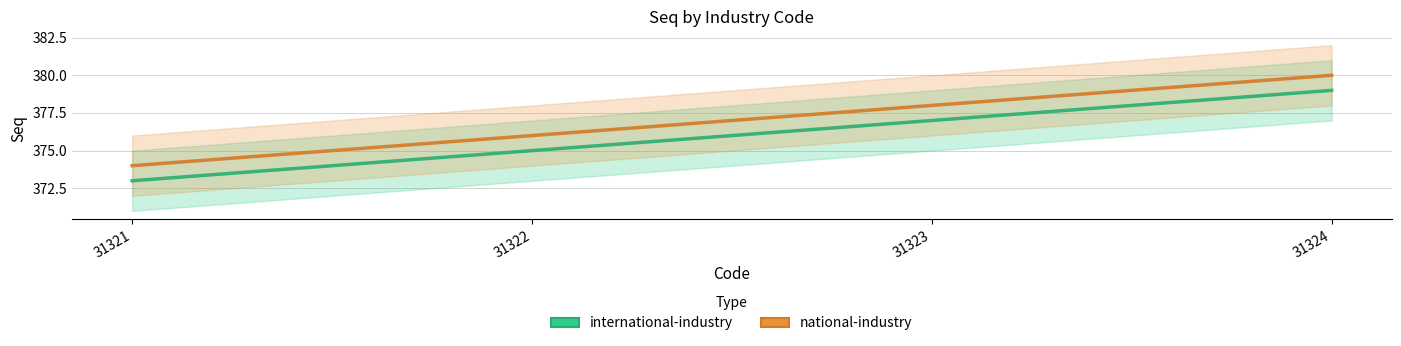

At which category is the sum across all series the highest?

31324